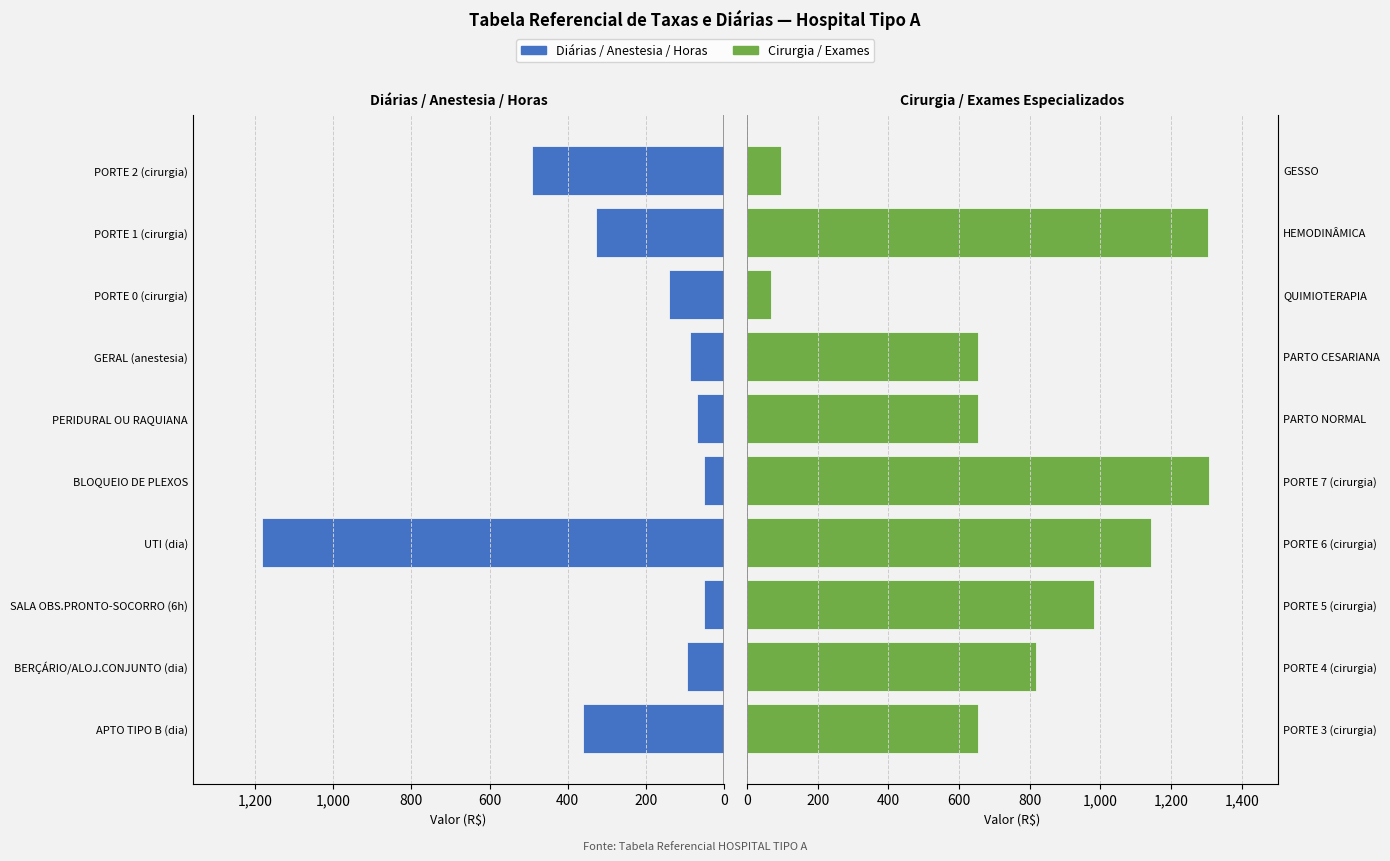

What is the minimum value for Cirurgia / Exames?

69.6